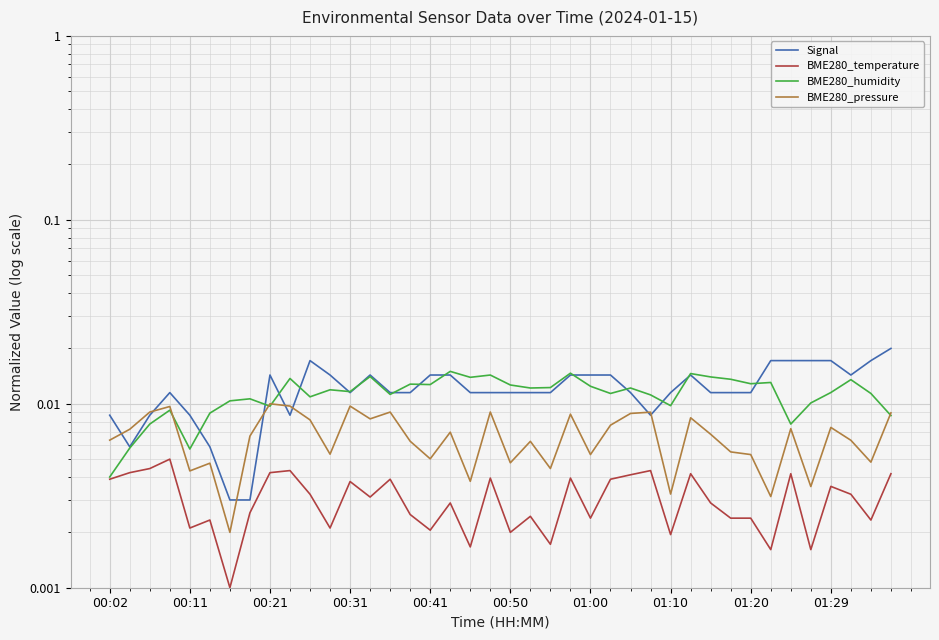

True or false: BME280_pressure has a value of 0.0 at 01:20.

False